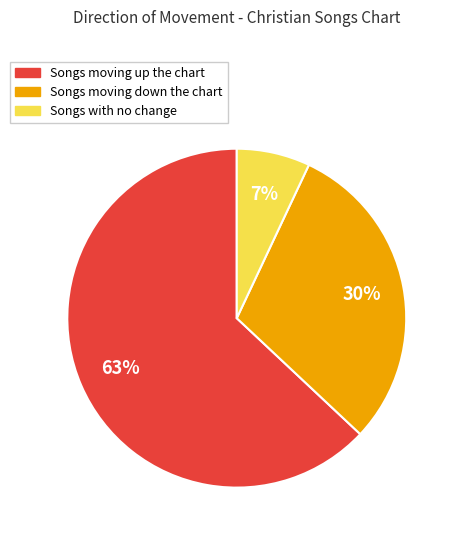

To the nearest percent, what is the difference between the largest and smallest slice percentages?

56%